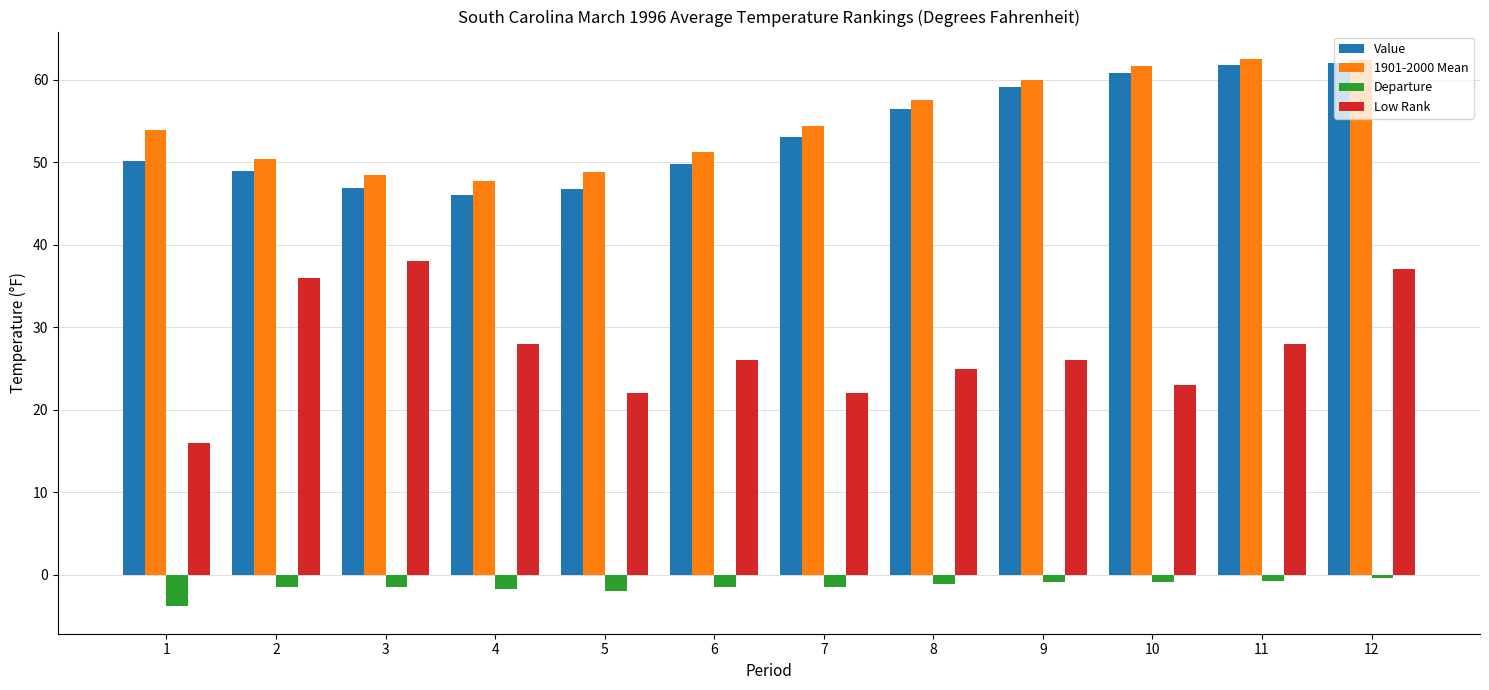

Which series has the largest range (max minus min)?

Low Rank